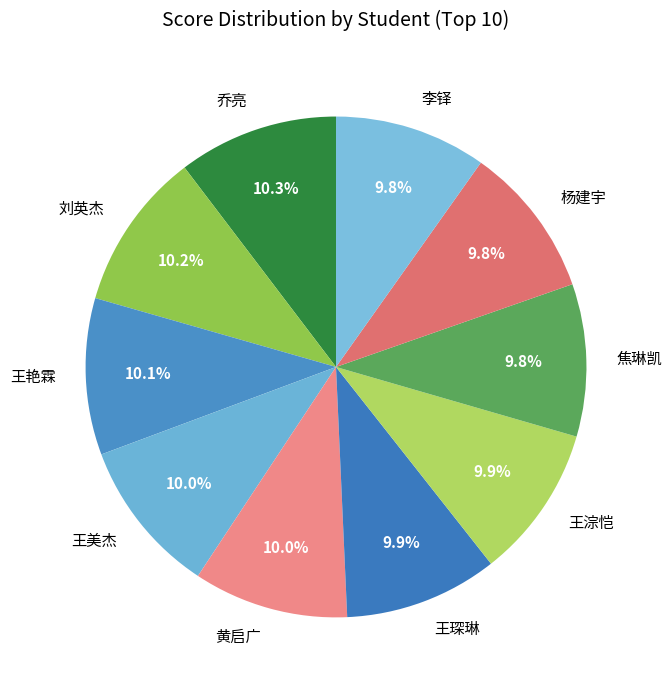

How many slices are in this pie chart?

10